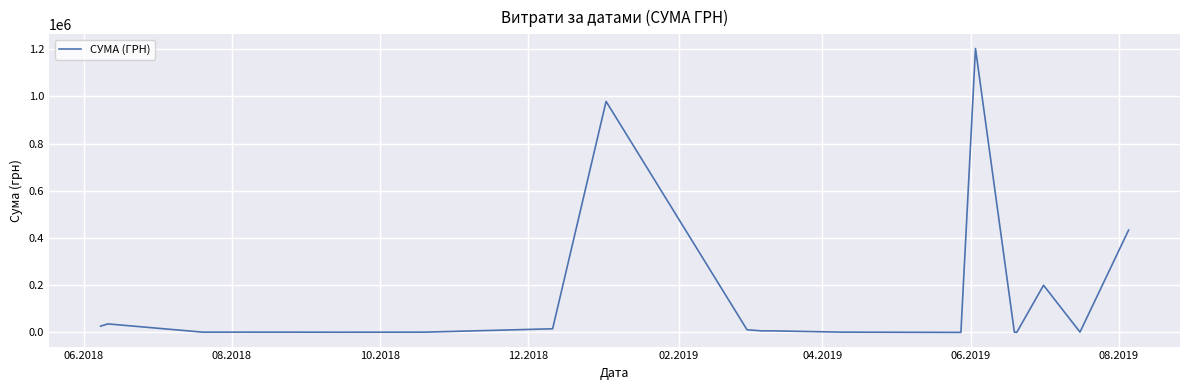

What is the greatest value displayed?

1202411.5